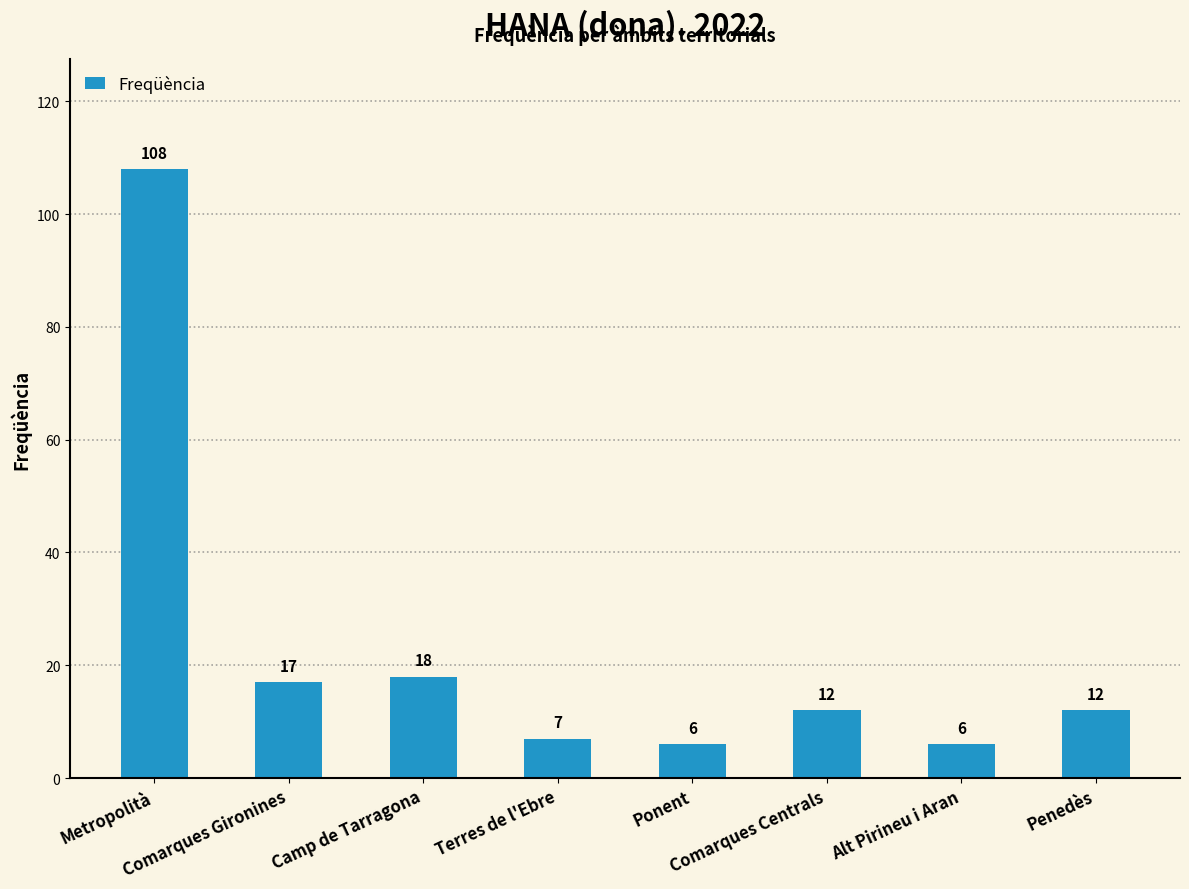

What position from the left is Terres de l'Ebre?

4